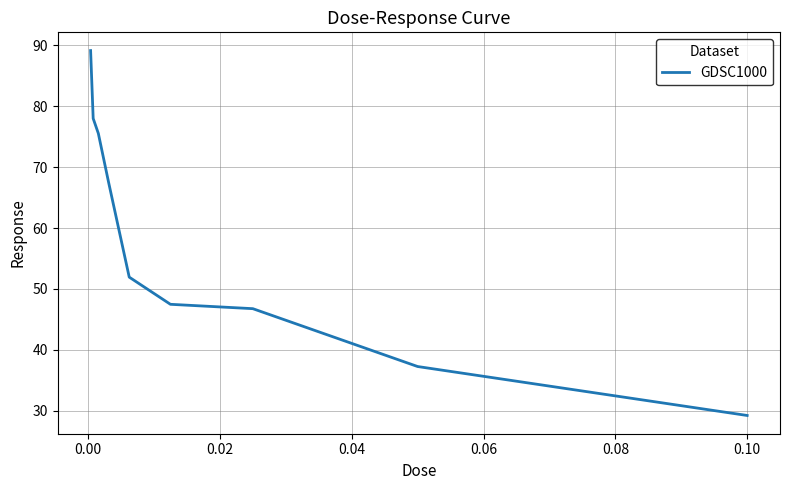

What is the smallest value displayed?

29.2